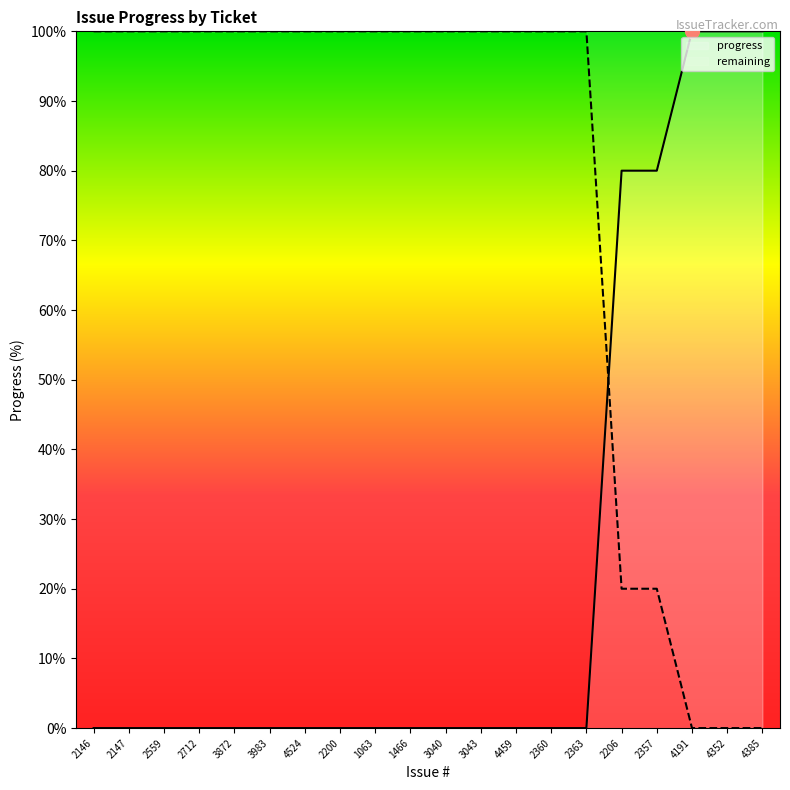

True or false: the data shows -58 at 2200.

False